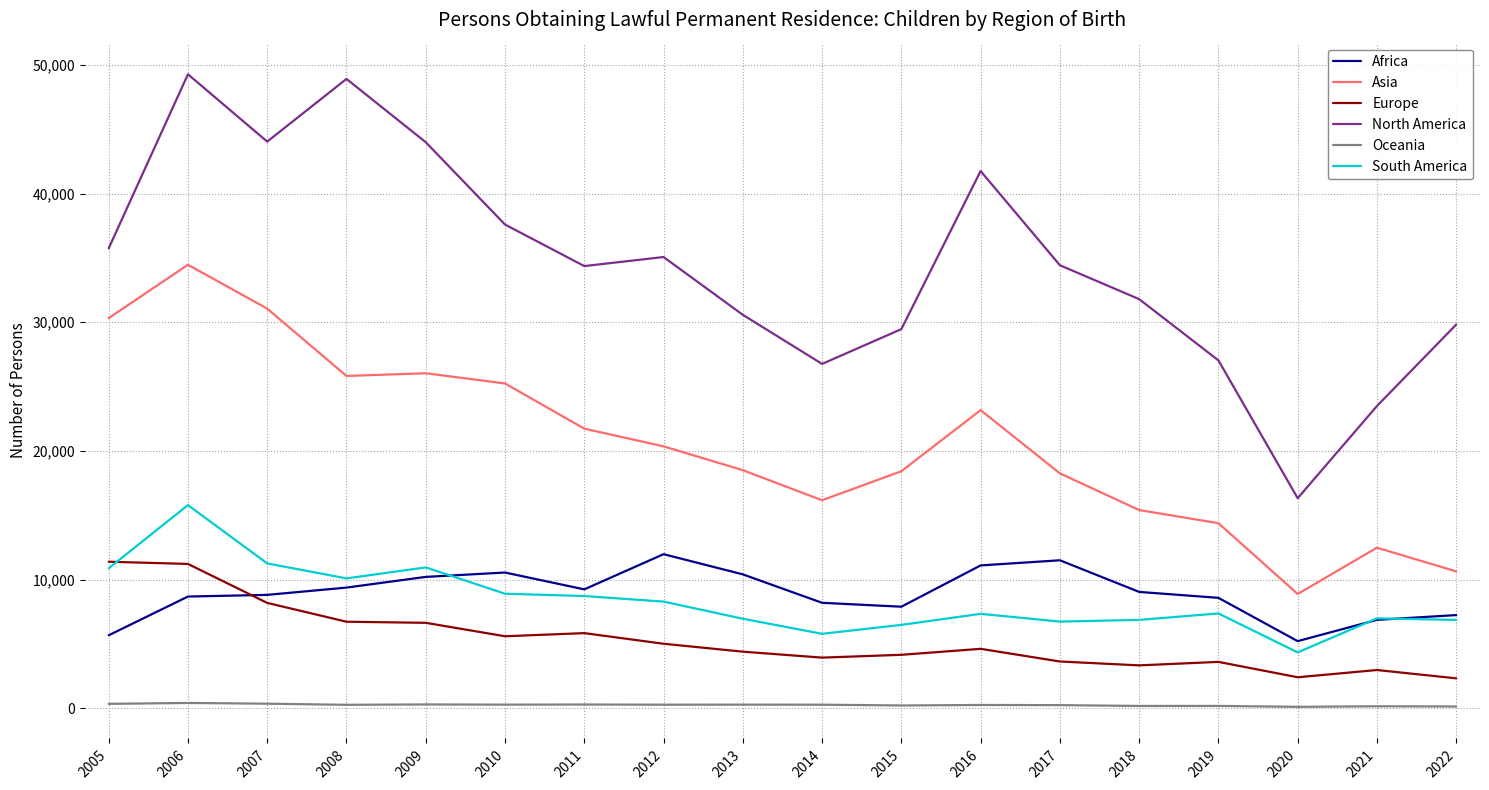

Is the value of Europe at 2009 greater than the value of South America at 2011?

No